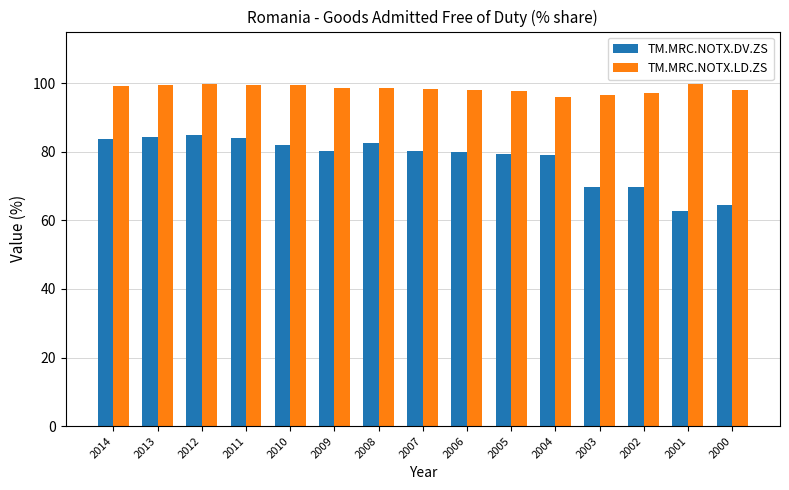

Which series has the largest total across all categories?

TM.MRC.NOTX.LD.ZS